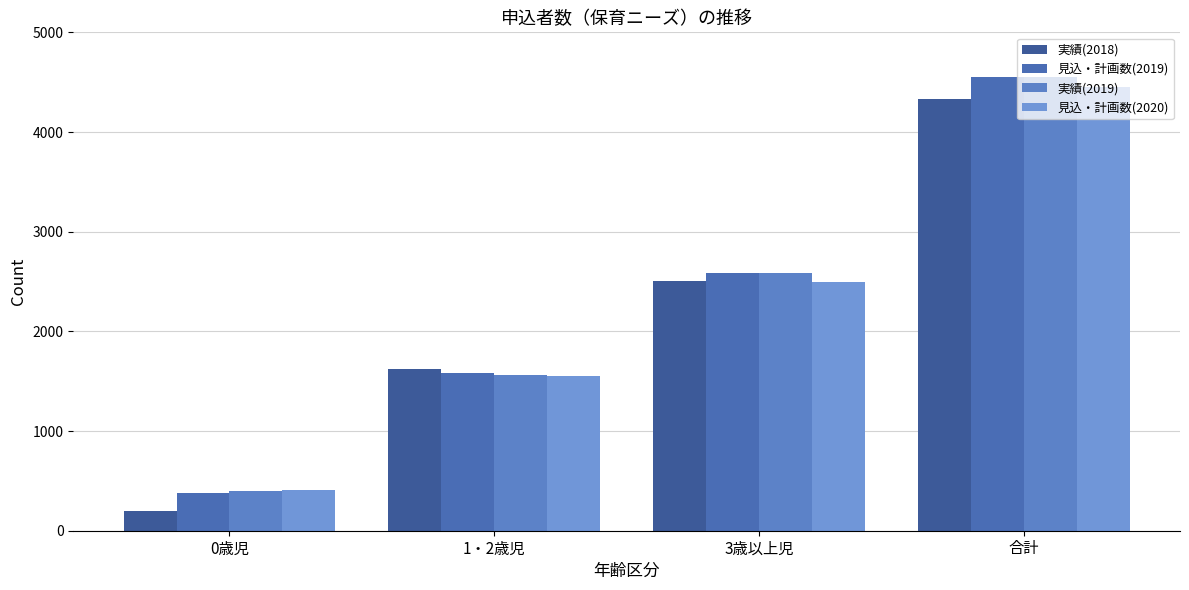

How many groups of bars are there?

4